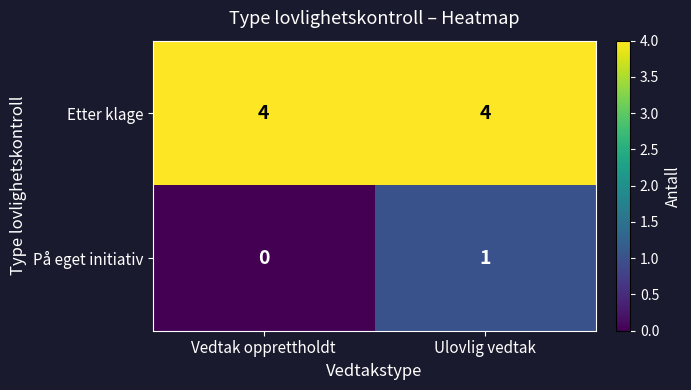

List the series in order of their overall mean, lowest first.

På eget initiativ, Etter klage